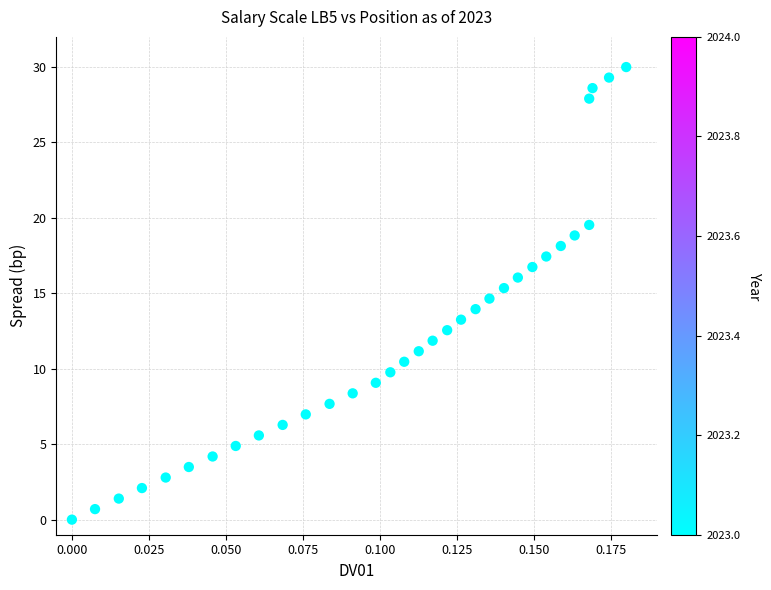

What is the range of Y values (max minus min)?

30.0